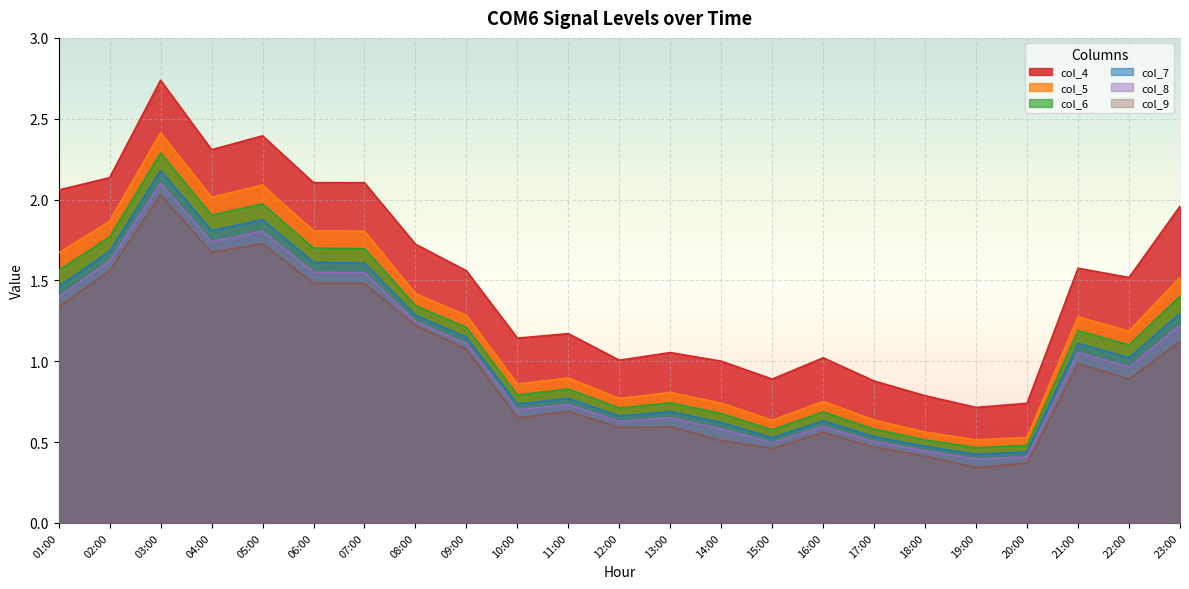

What is the label of the 16th point from the right?

08:00